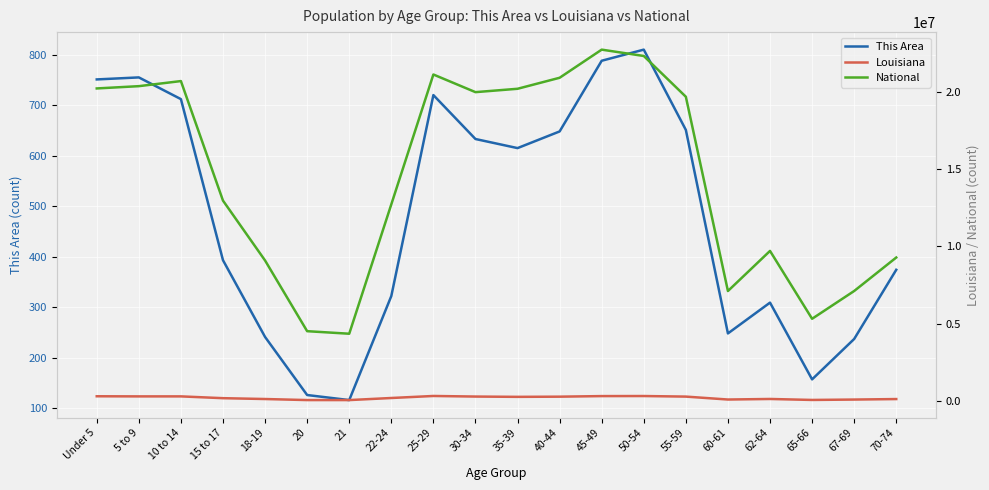

What is the label of the 17th point from the right?

15 to 17